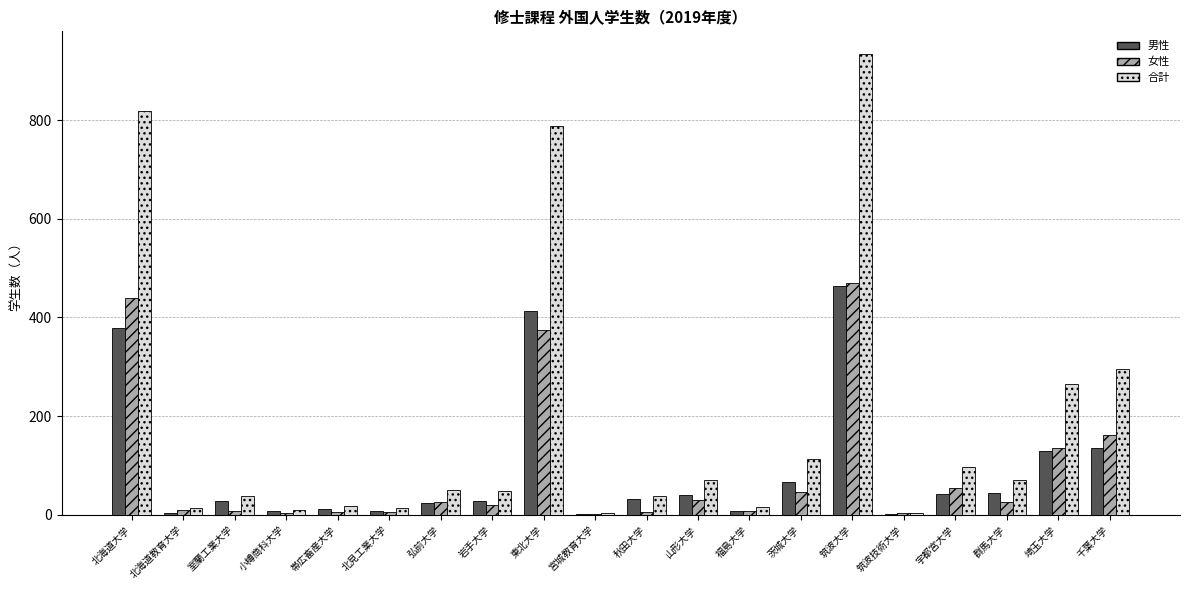

What are all the series names shown in the legend?

男性, 女性, 合計